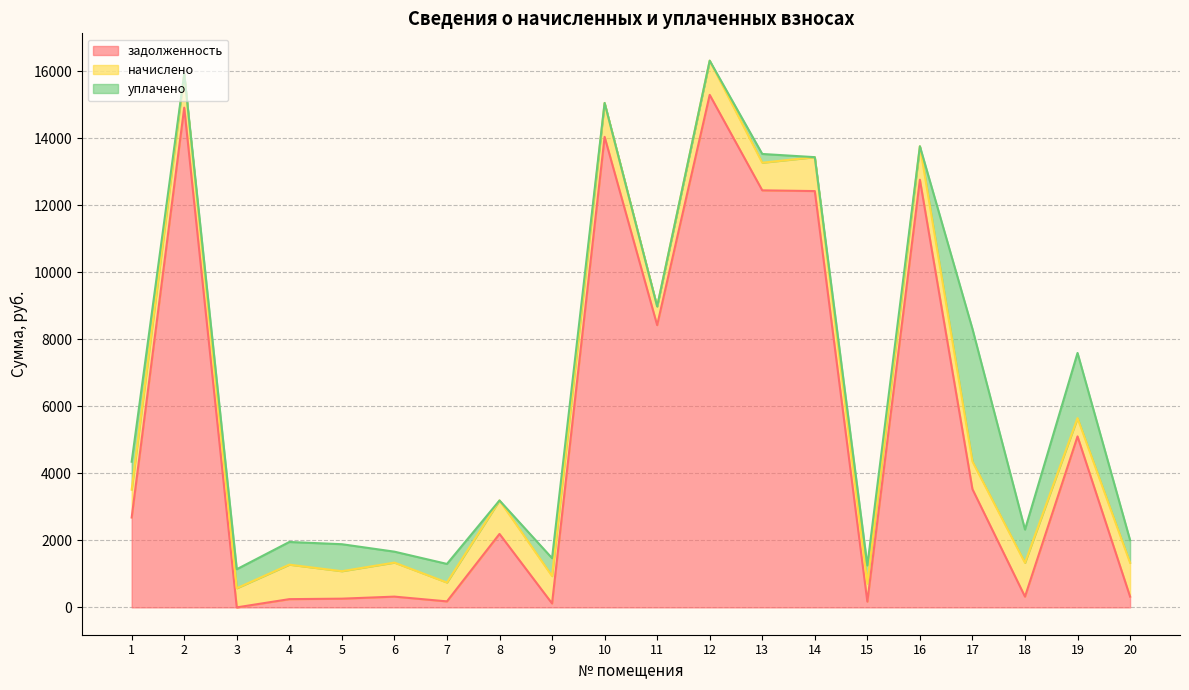

What is the total value across all series at 2?

15920.9